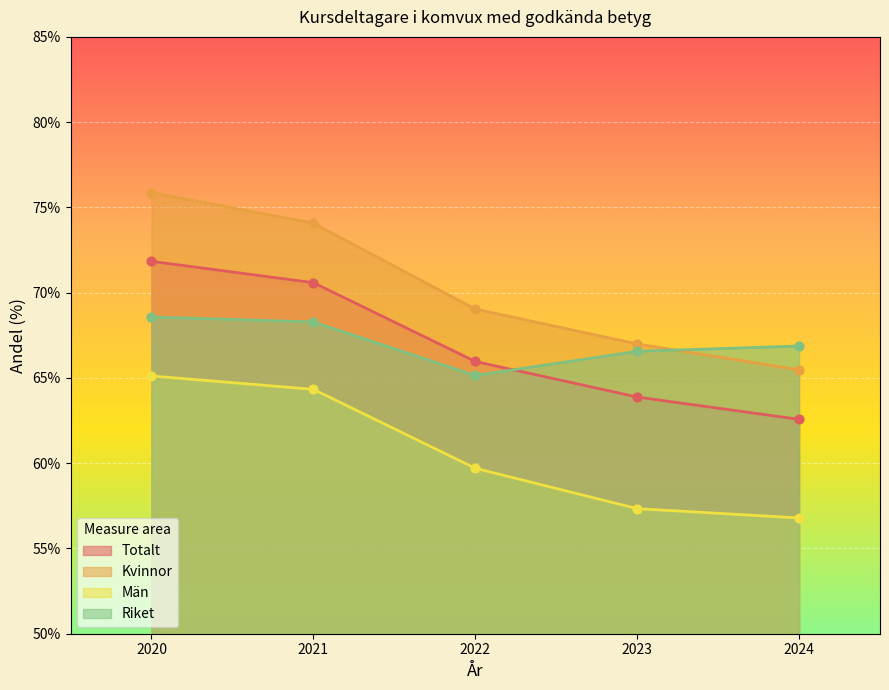

What are all the series names shown in the legend?

Totalt, Kvinnor, Män, Riket